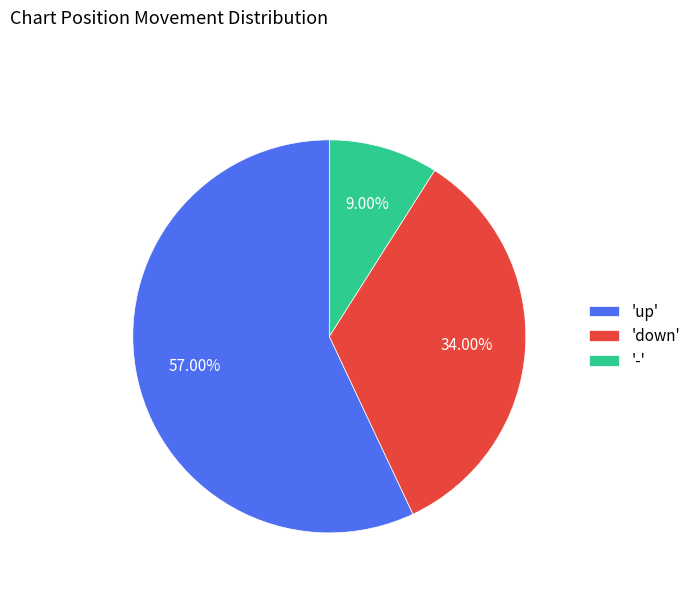

Approximately how many times larger is the value at '-' compared to 'down'?

0.3